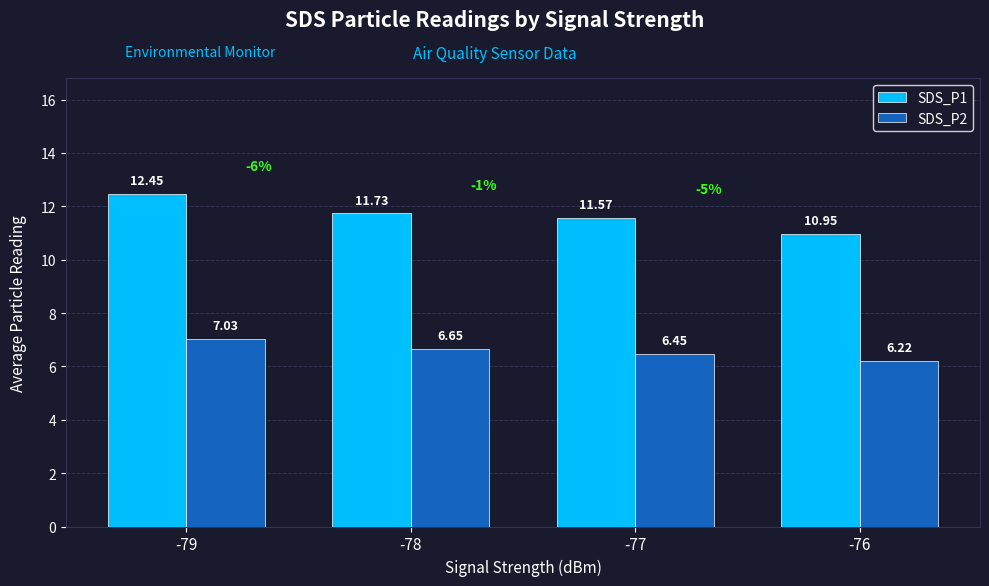

What is the sum of all SDS_P2 values?

26.4